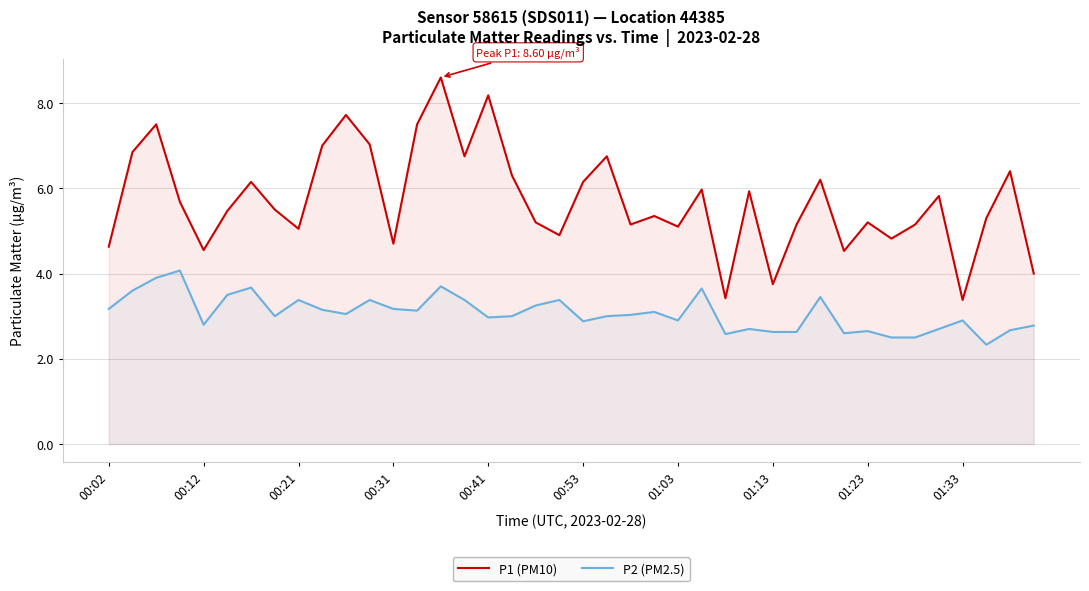

What is the minimum value for P2 (PM2.5)?

2.3